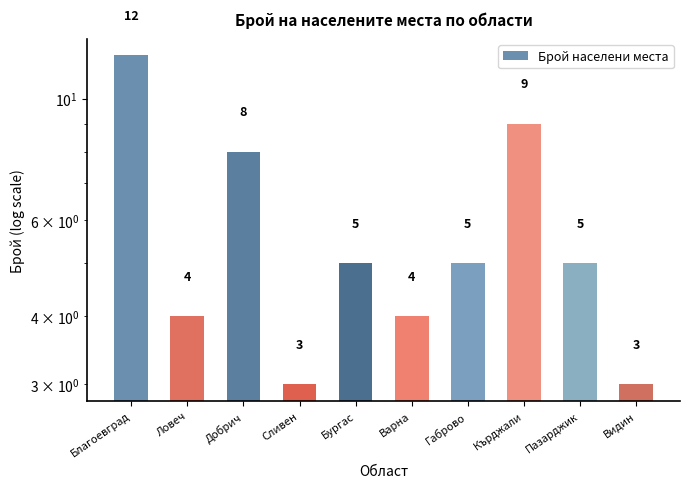

What is the label of the 10th bar from the right?

Благоевград